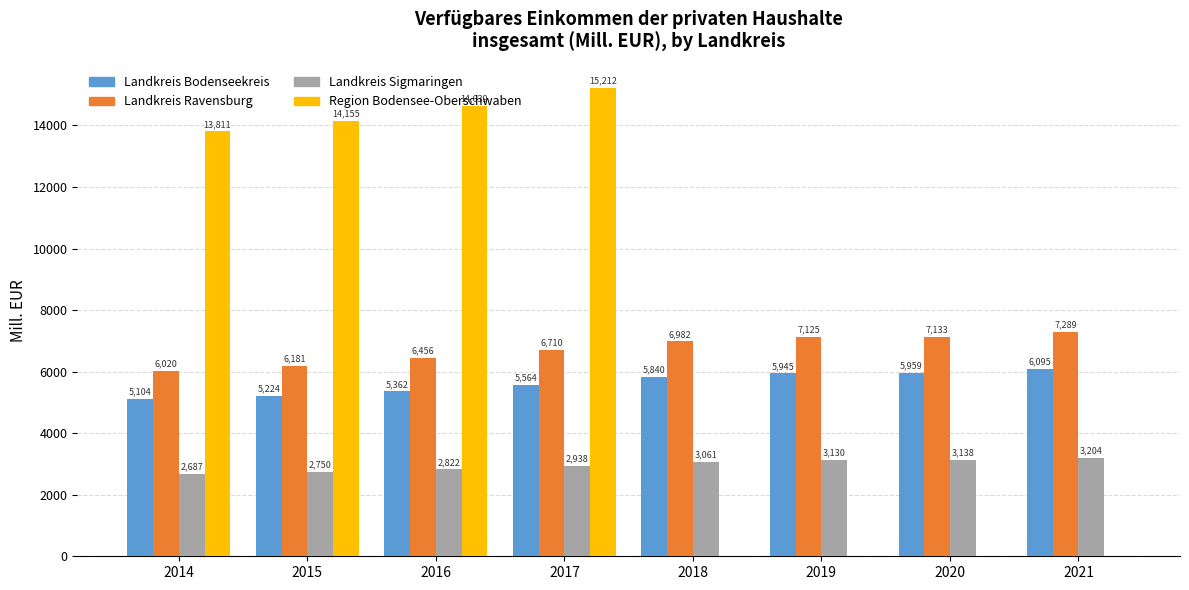

The Region Bodensee-Oberschwaben series shows 14154.9 at 2015. True or false?

True